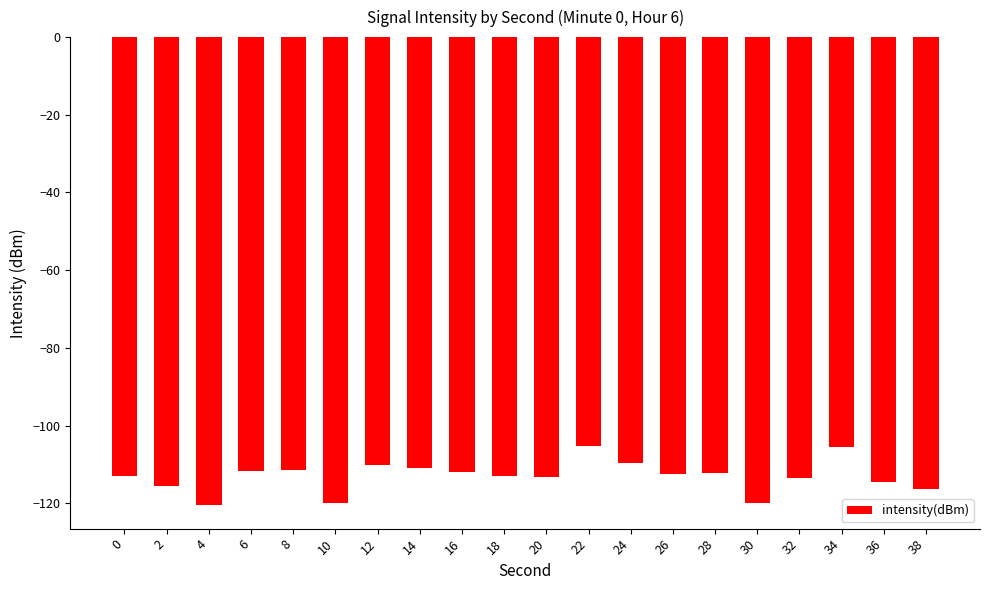

What is the value of the 17th bar from the left?

-113.5